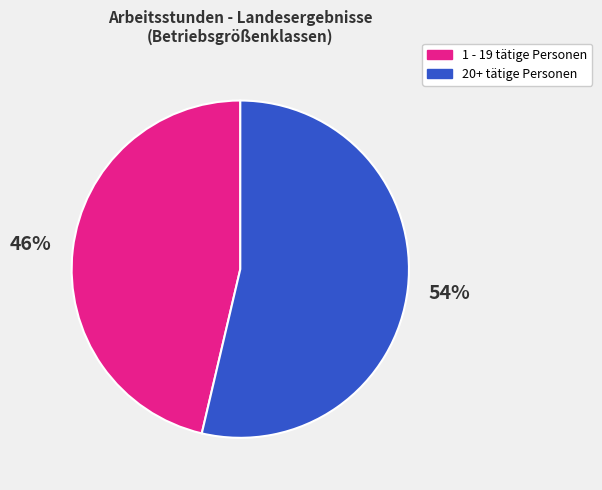

To the nearest percent, what is the average slice percentage?

50%